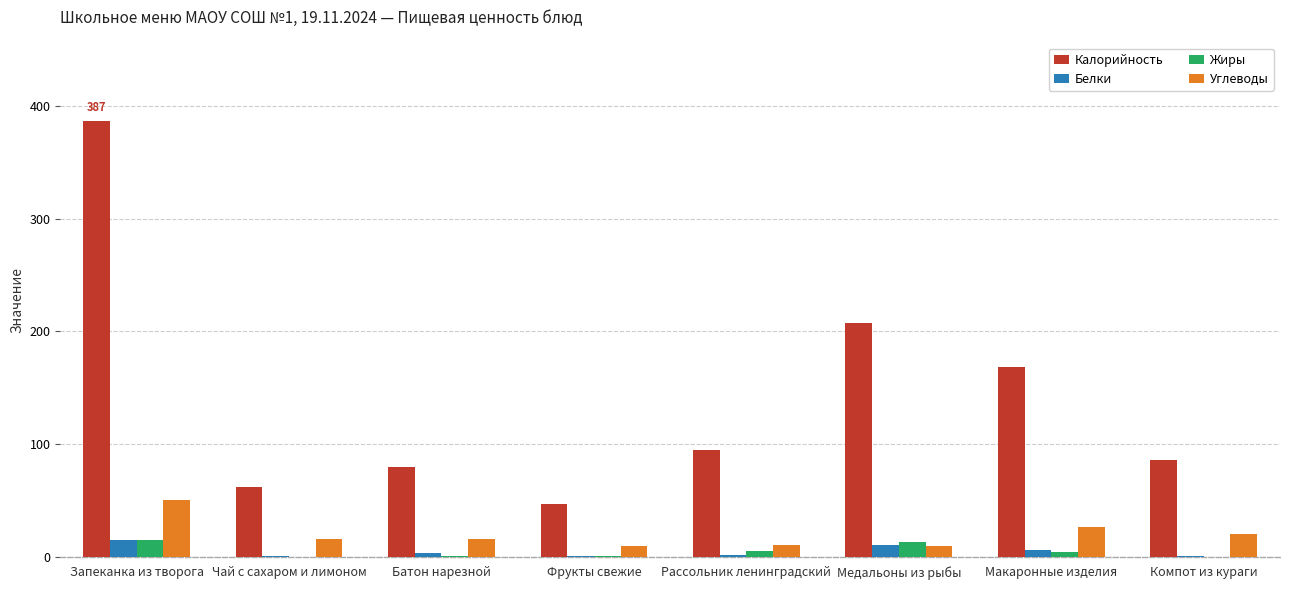

Is it true that Калорийность equals 47.0 at Фрукты свежие?

True